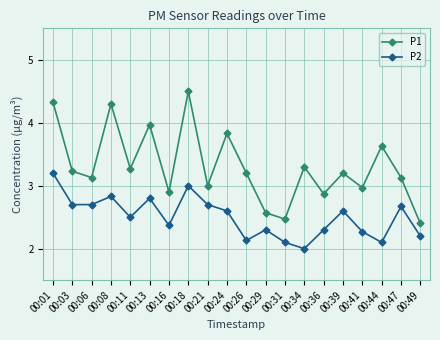

At how many categories does at least one series exceed 2?

20